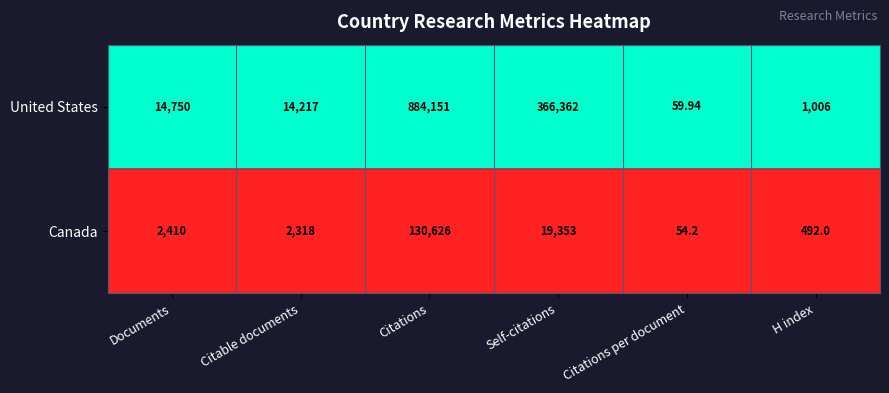

At which category is the sum across all series the highest?

Citations